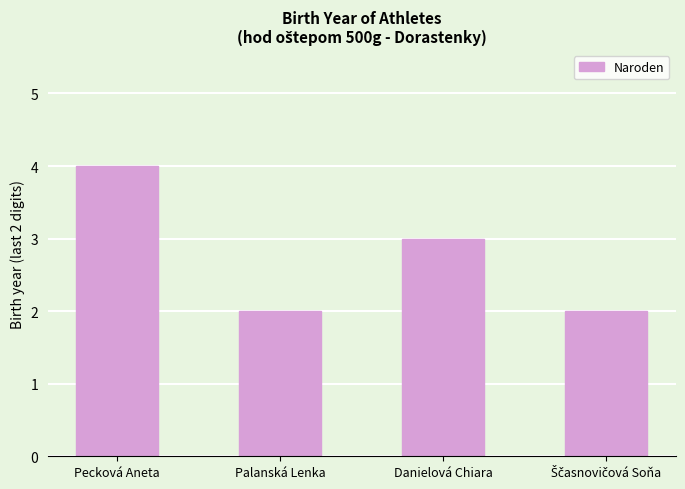

Between Danielová Chiara and Pecková Aneta, which is larger?

Pecková Aneta